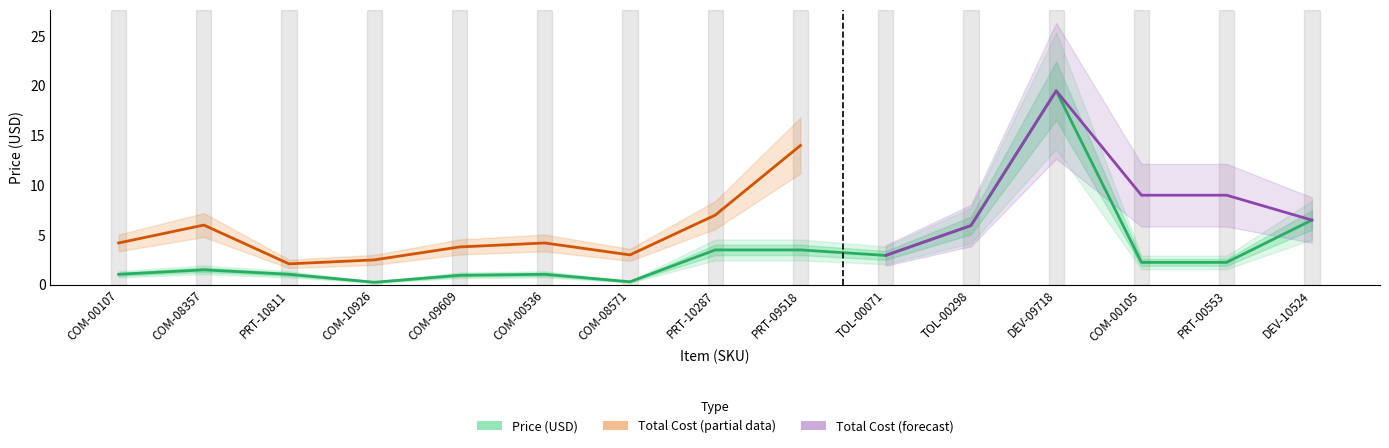

List the labels in order of value, smallest first.

COM-10926, COM-08571, COM-09609, COM-00107, PRT-10811, COM-00536, COM-08357, COM-00105, PRT-00553, TOL-00071, PRT-10287, PRT-09518, TOL-00298, DEV-10524, DEV-09718